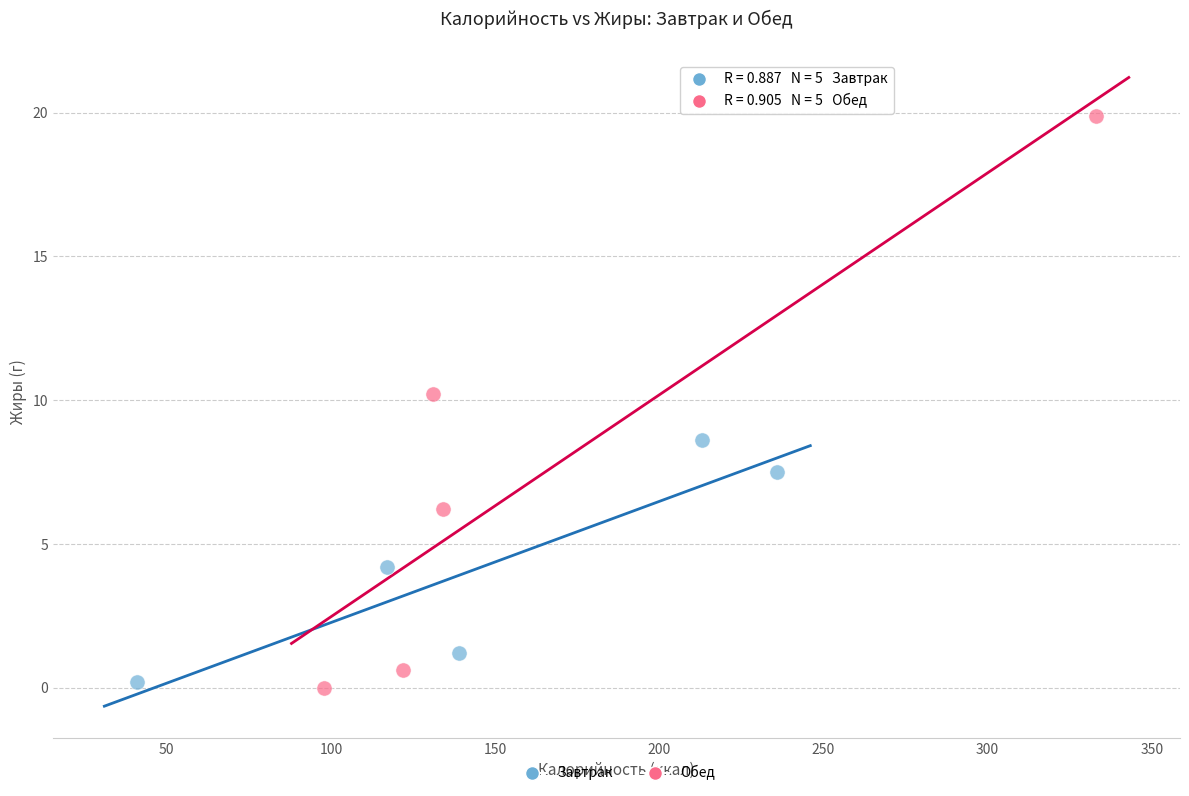

Which series reaches the maximum Y coordinate?

Обед